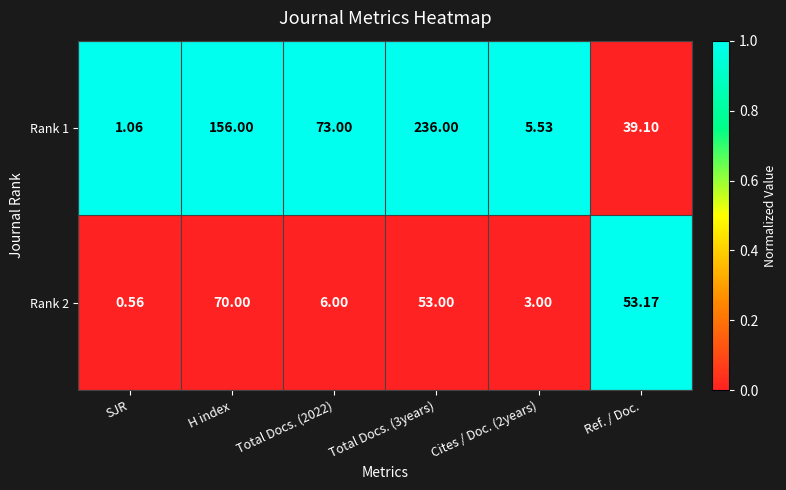

Where is Rank 1 nearest to the value 118?

H index